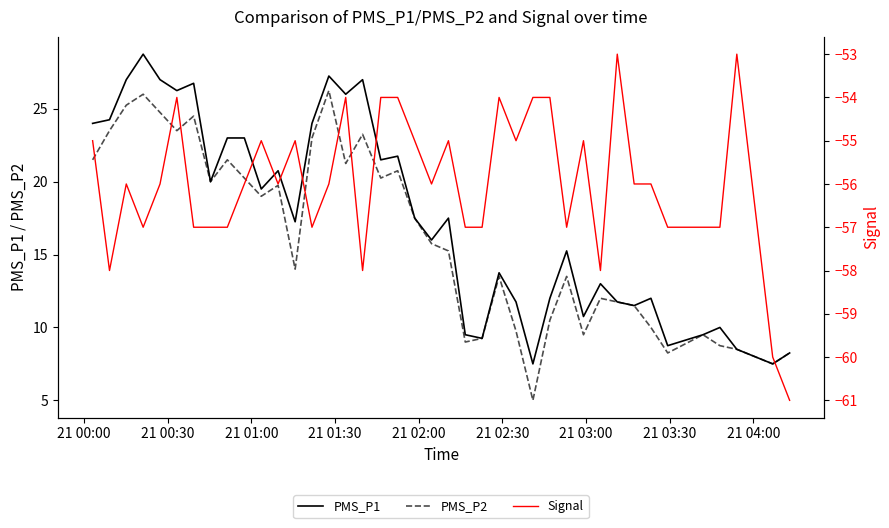

What is the lowest value of the PMS_P1 series?

7.5